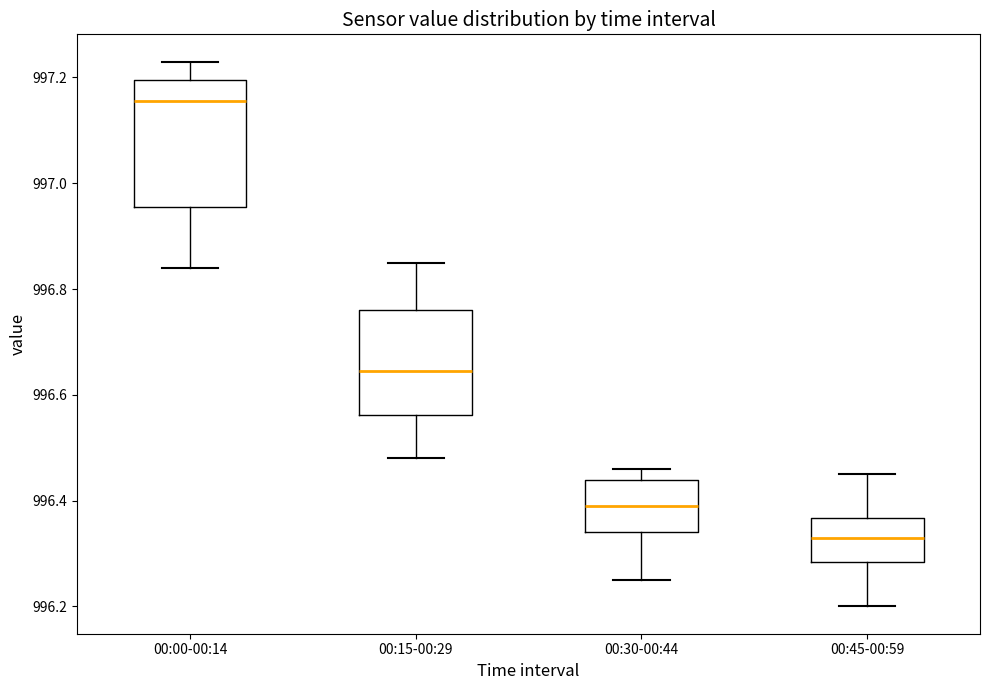

Which box's median line is the lowest?

00:45-00:59